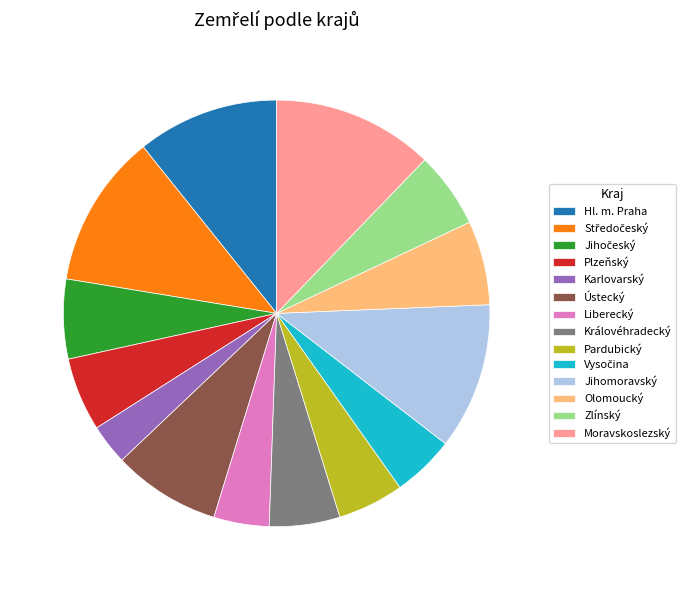

What is the largest slice in the pie chart?

Moravskoslezský